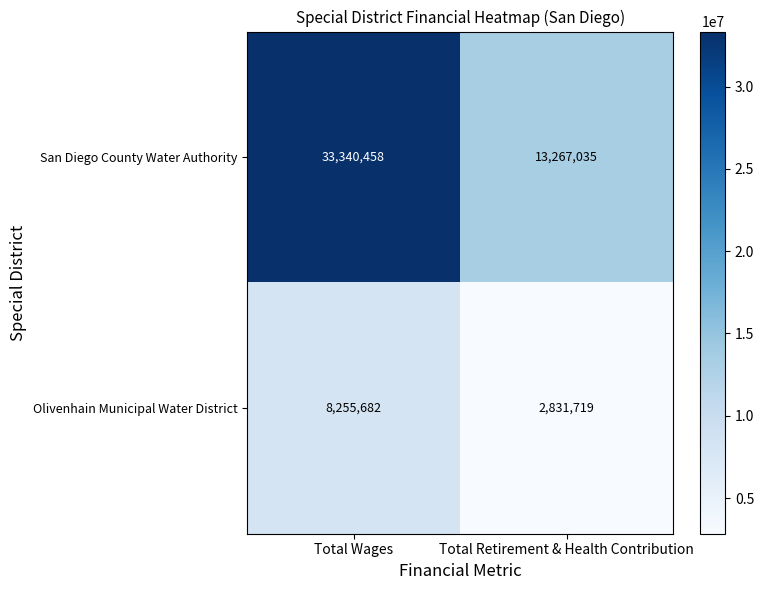

Rank the series by their average value, from highest to lowest.

San Diego County Water Authority, Olivenhain Municipal Water District